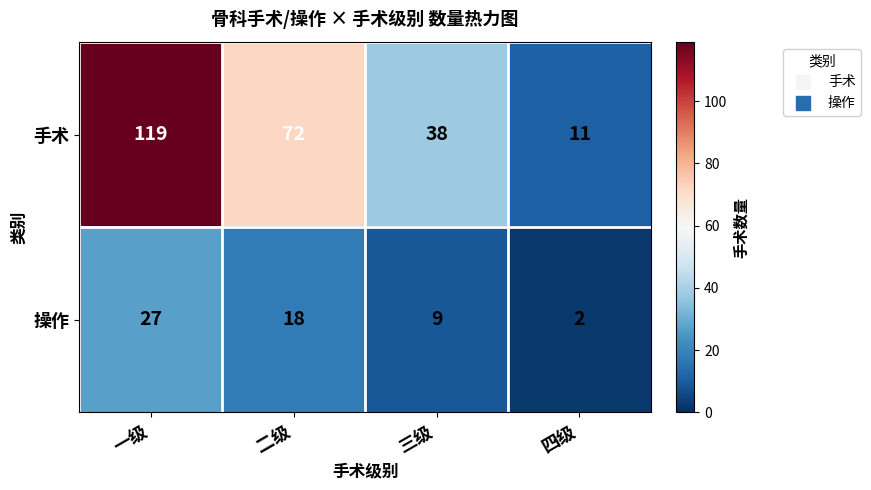

What is the difference between the highest and lowest values at 二级?

54